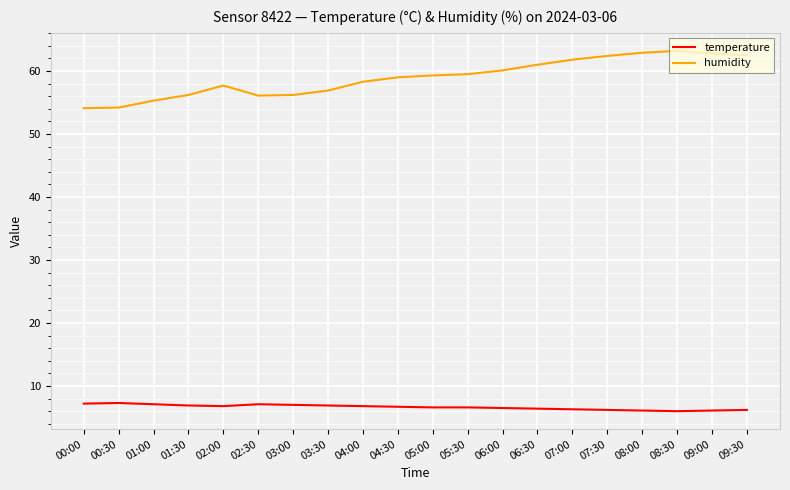

Is the value of humidity at 04:00 greater than the value of temperature at 08:30?

Yes